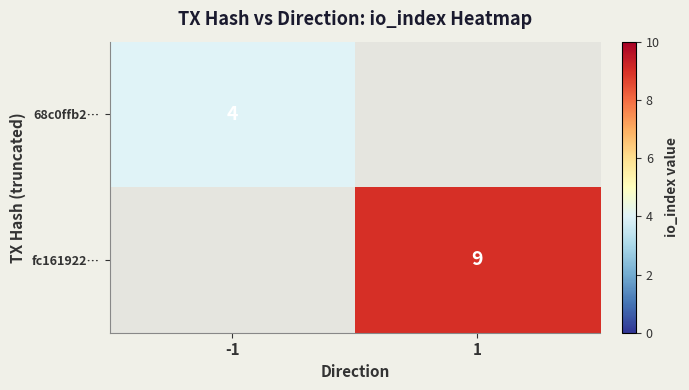

Count the number of categories in the chart.

2